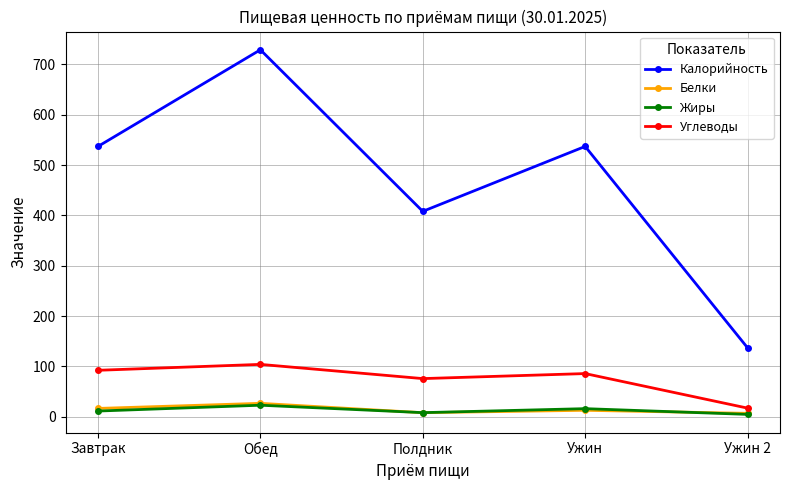

Where is the first local minimum for Калорийность?

Полдник